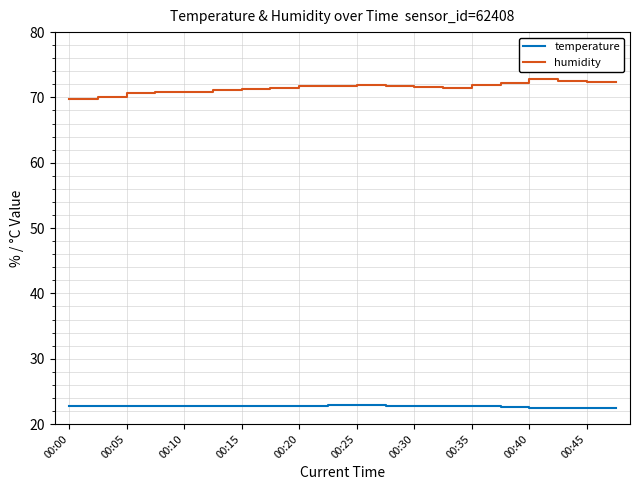

List the series in order of their overall mean, lowest first.

temperature, humidity